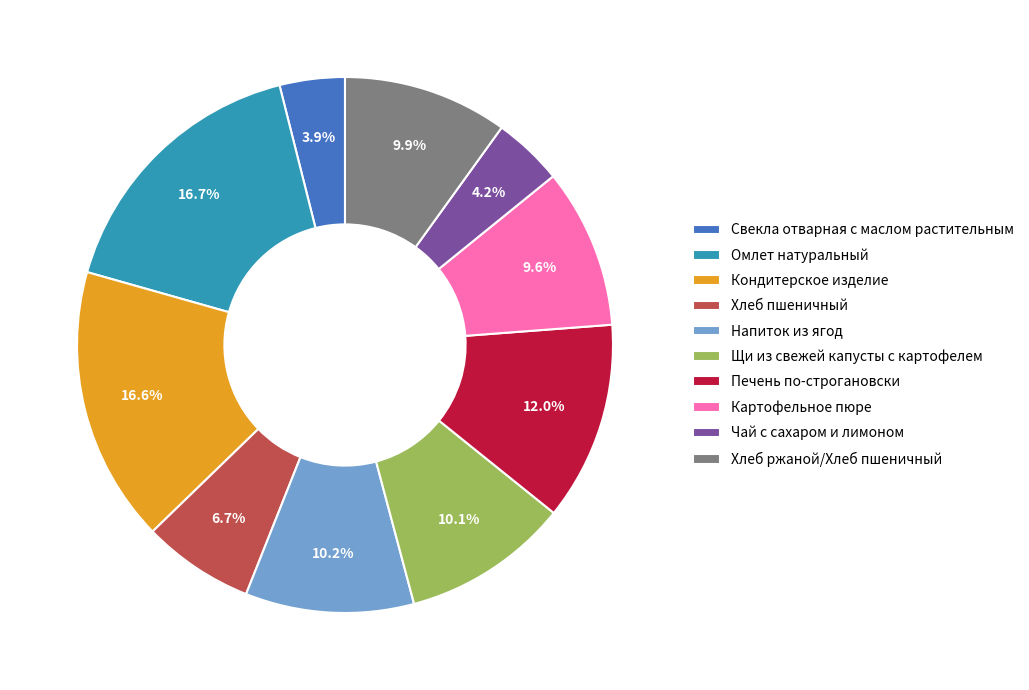

How much of the chart is everything except Омлет натуральный?

83.3%